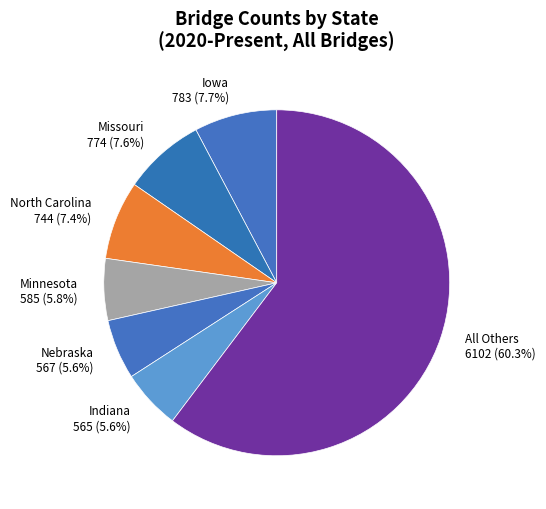

Is there any slice that represents more than half of the pie?

Yes